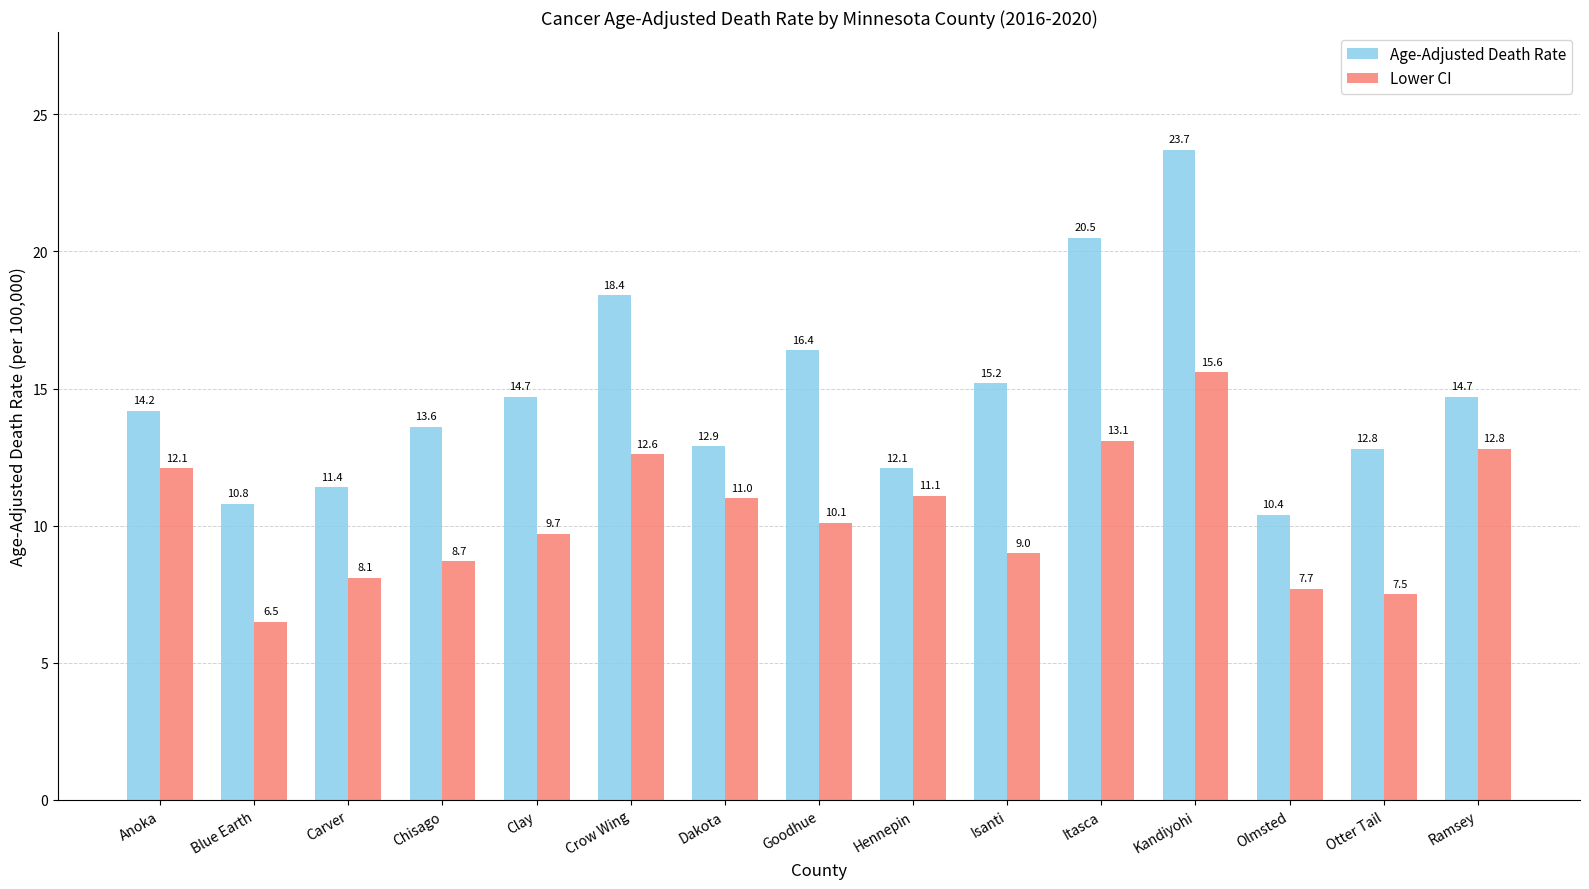

What is the average value of the Lower CI series?

10.4